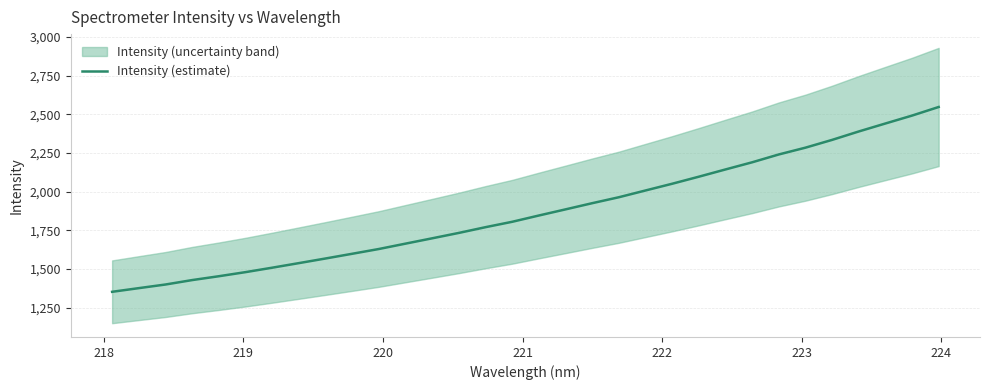

How many lines are shown in the chart?

1